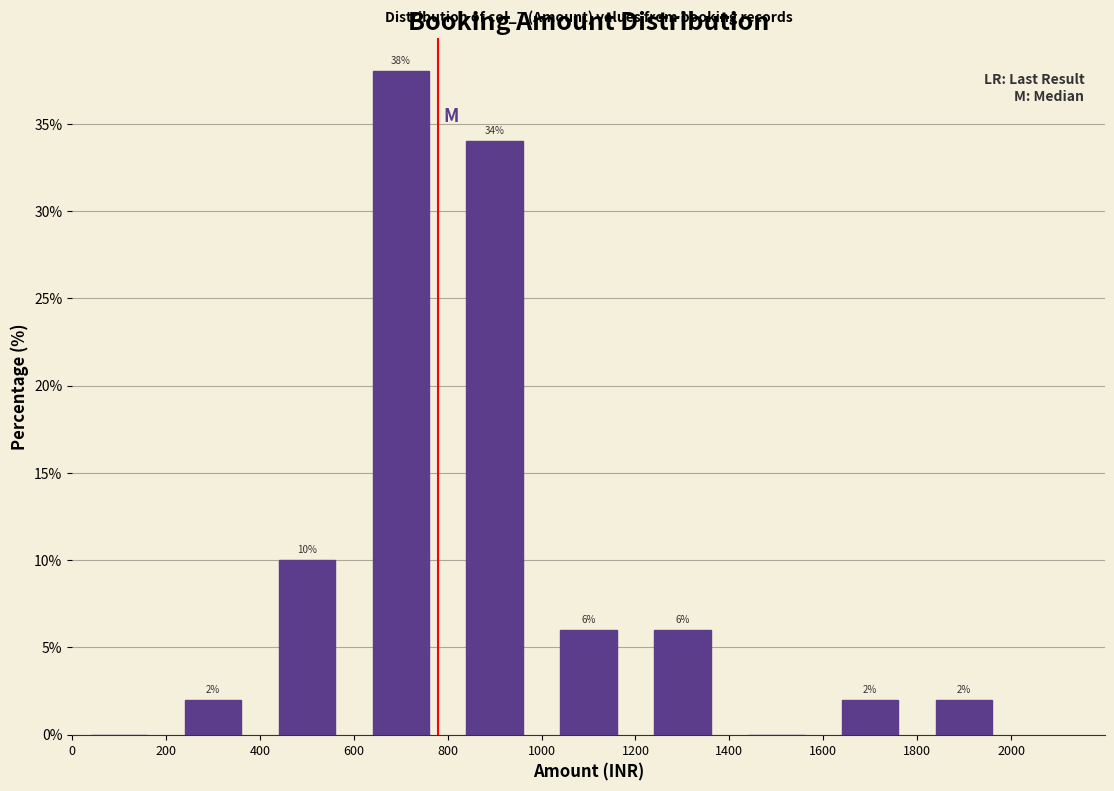

Over which range of the x-axis is the bar tallest?

600 to 800